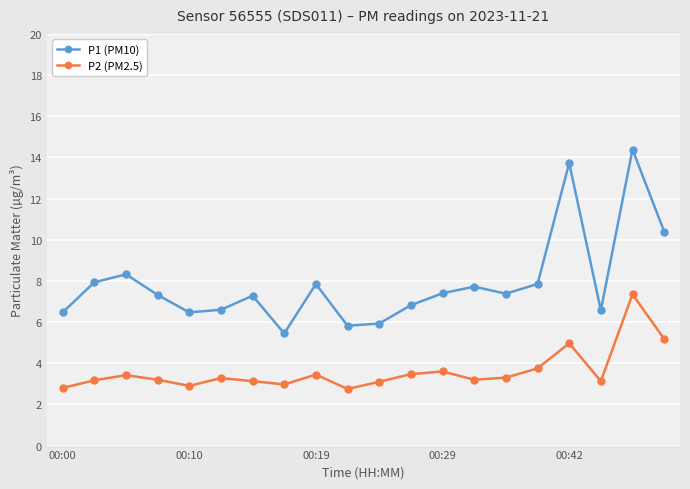

Which series has the widest spread of values?

P1 (PM10)